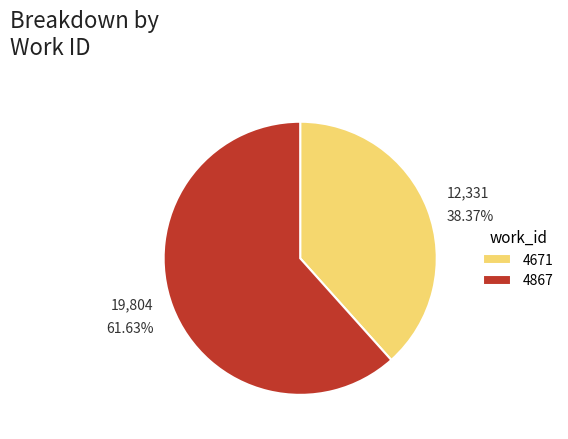

What is the total percentage of 4671 and 4867?

100.0%